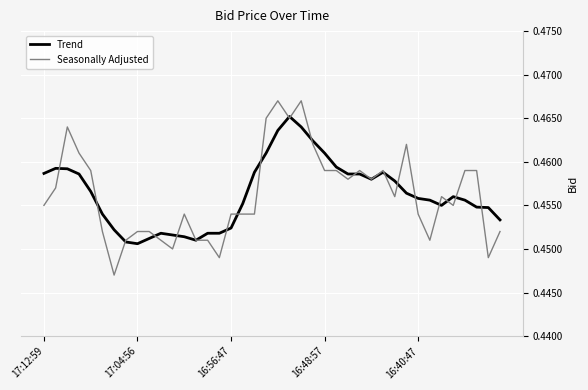

Rank the series by their maximum value, from lowest to highest.

Trend, Seasonally Adjusted